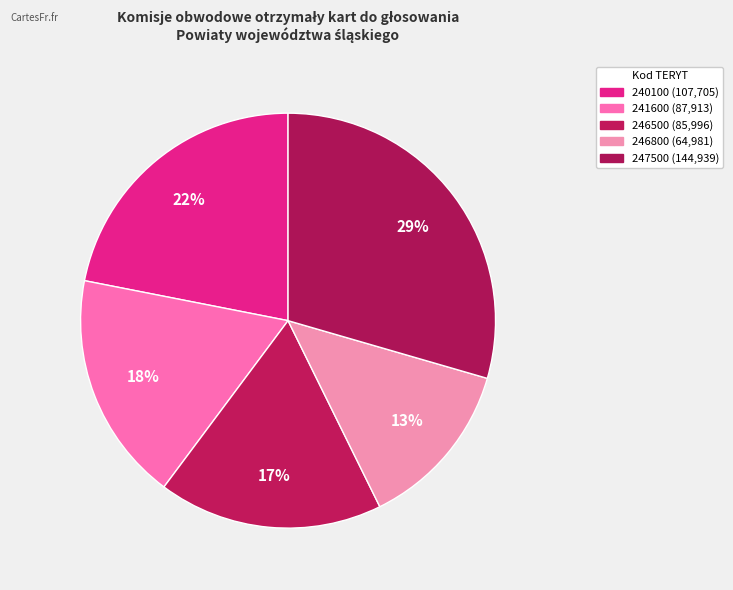

Count the number of slices in the pie.

5